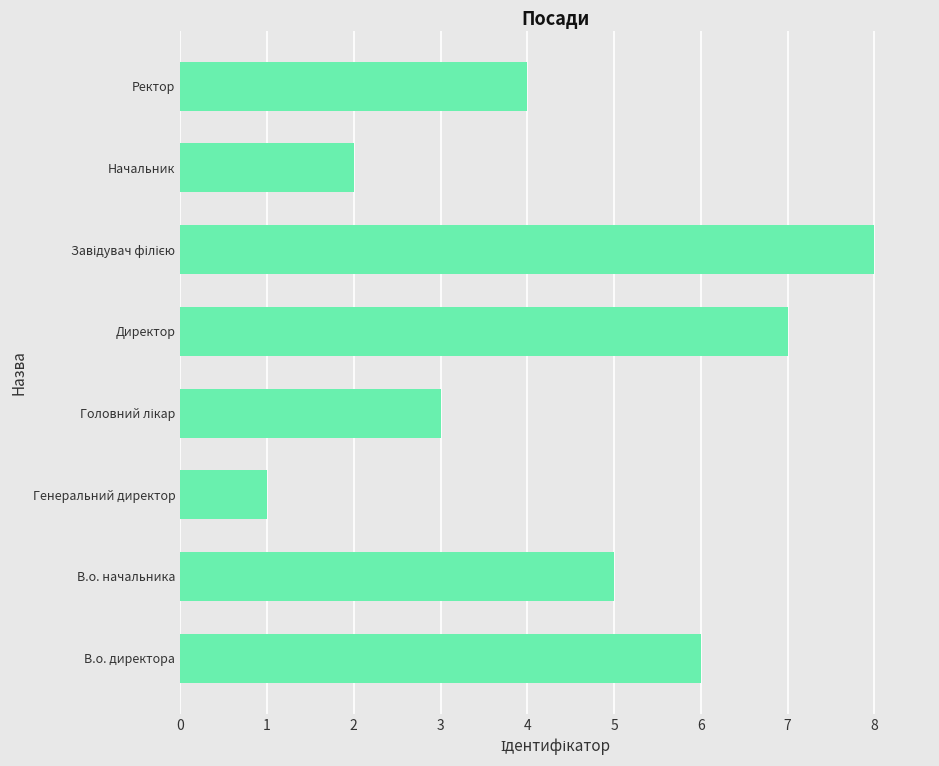

The chart shows a value of 6 at В.о. директора. True or false?

True